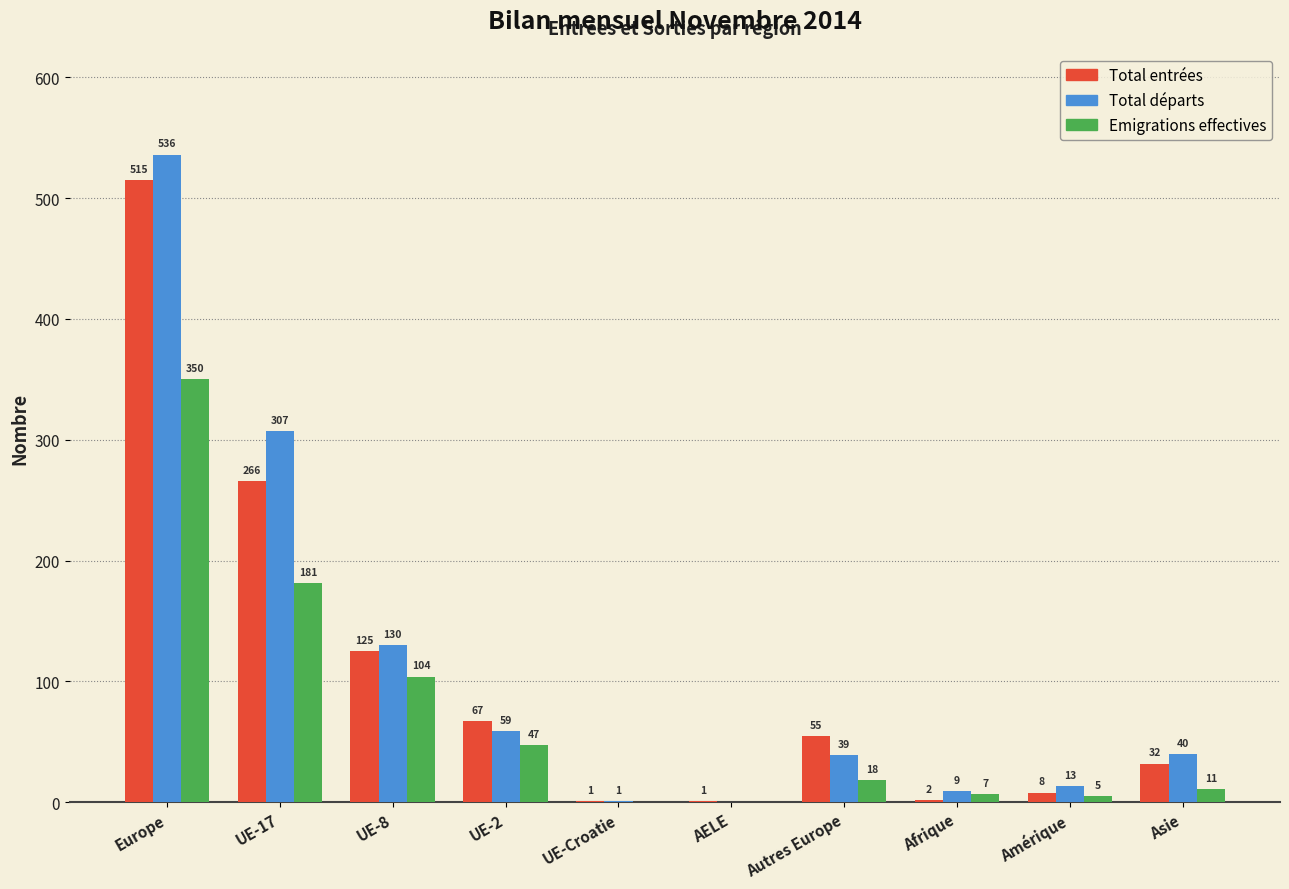

Where does the Emigrations effectives series first go above 18?

Europe